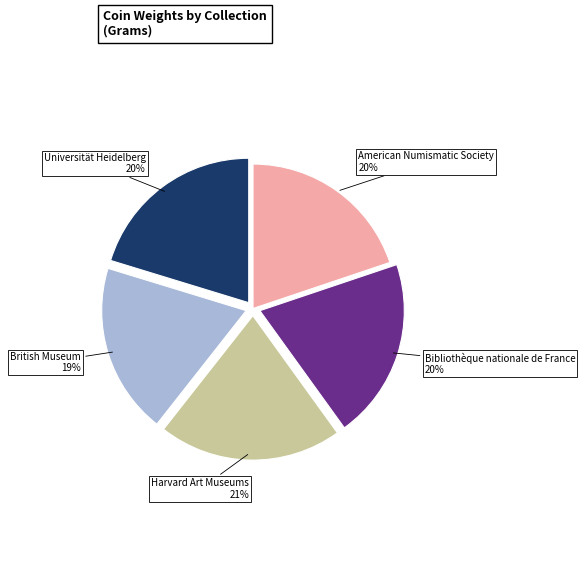

To the nearest percent, what is the average slice percentage?

20%